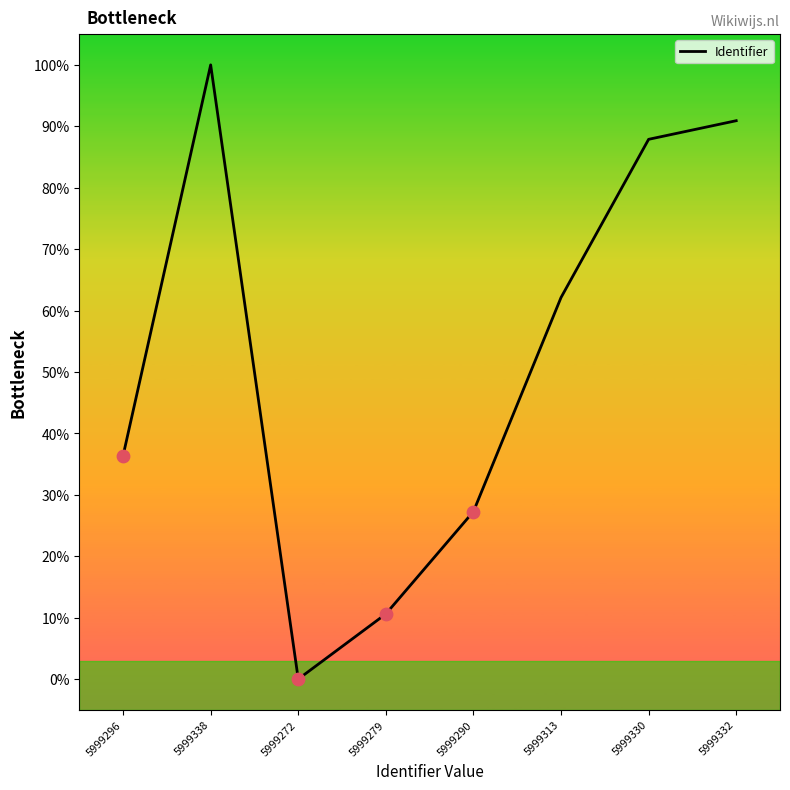

What is the change in value from 5999272 to 5999313?

+62.1